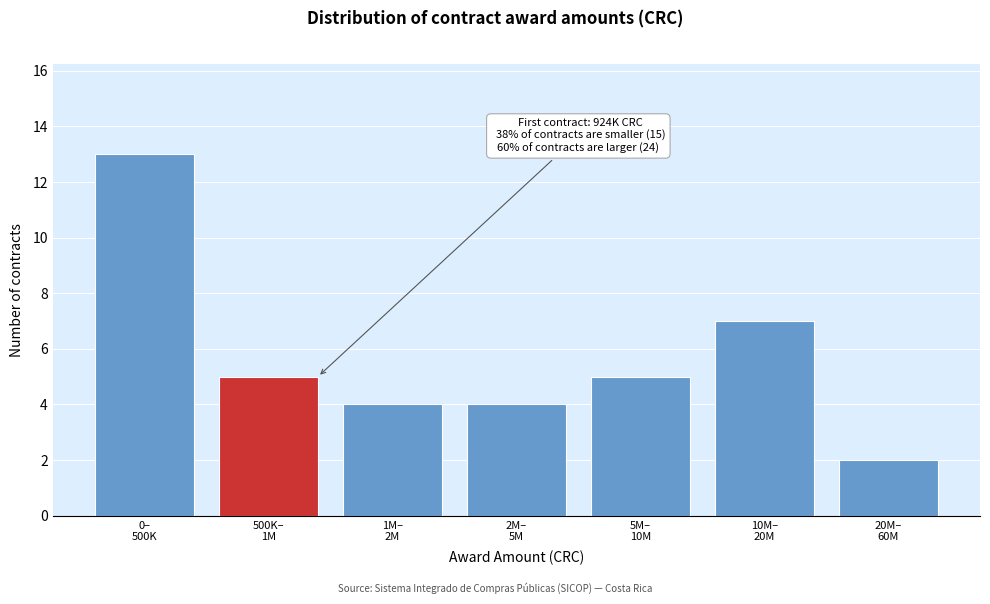

Reading left to right, extract all data points from this chart.

13	5	4	4	5	7	2